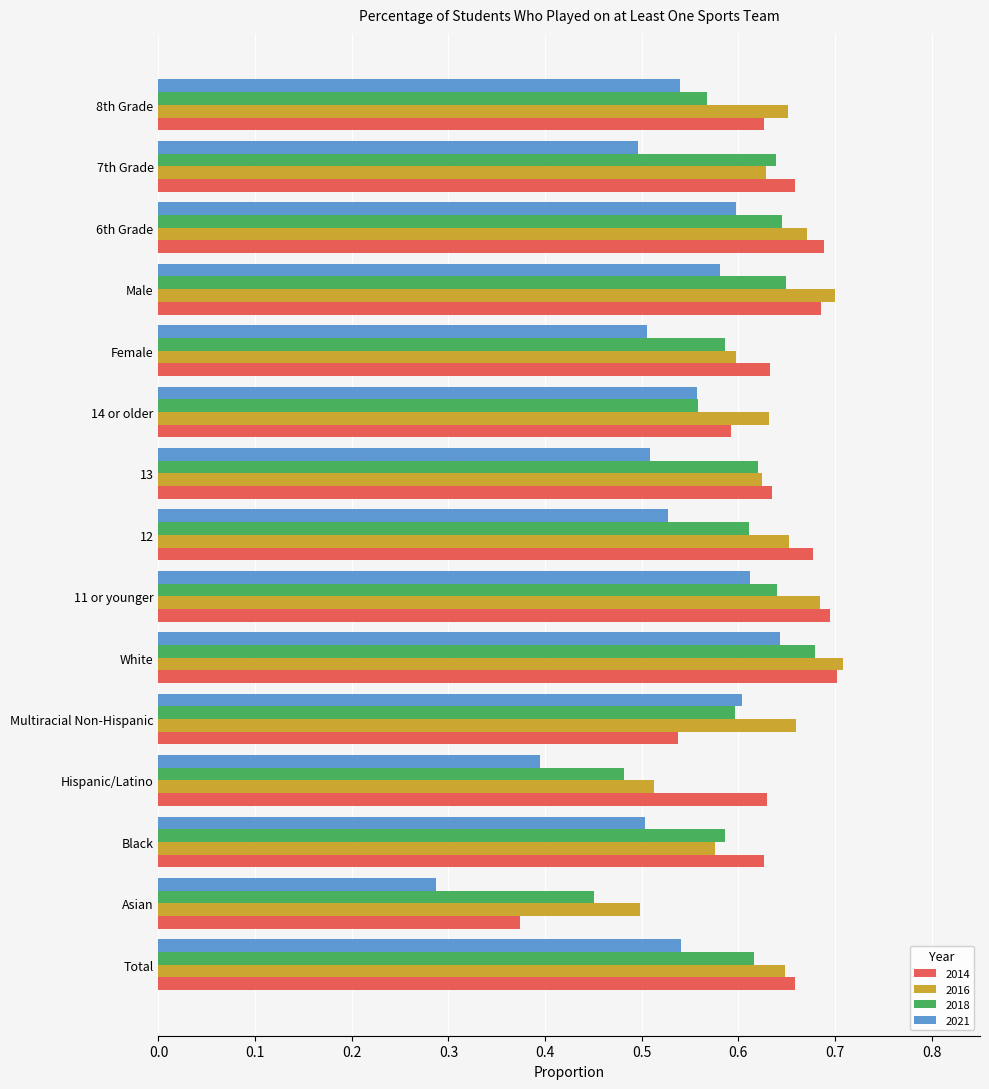

What is the sum of the 2014 values at 12 and 7th Grade?

1.3